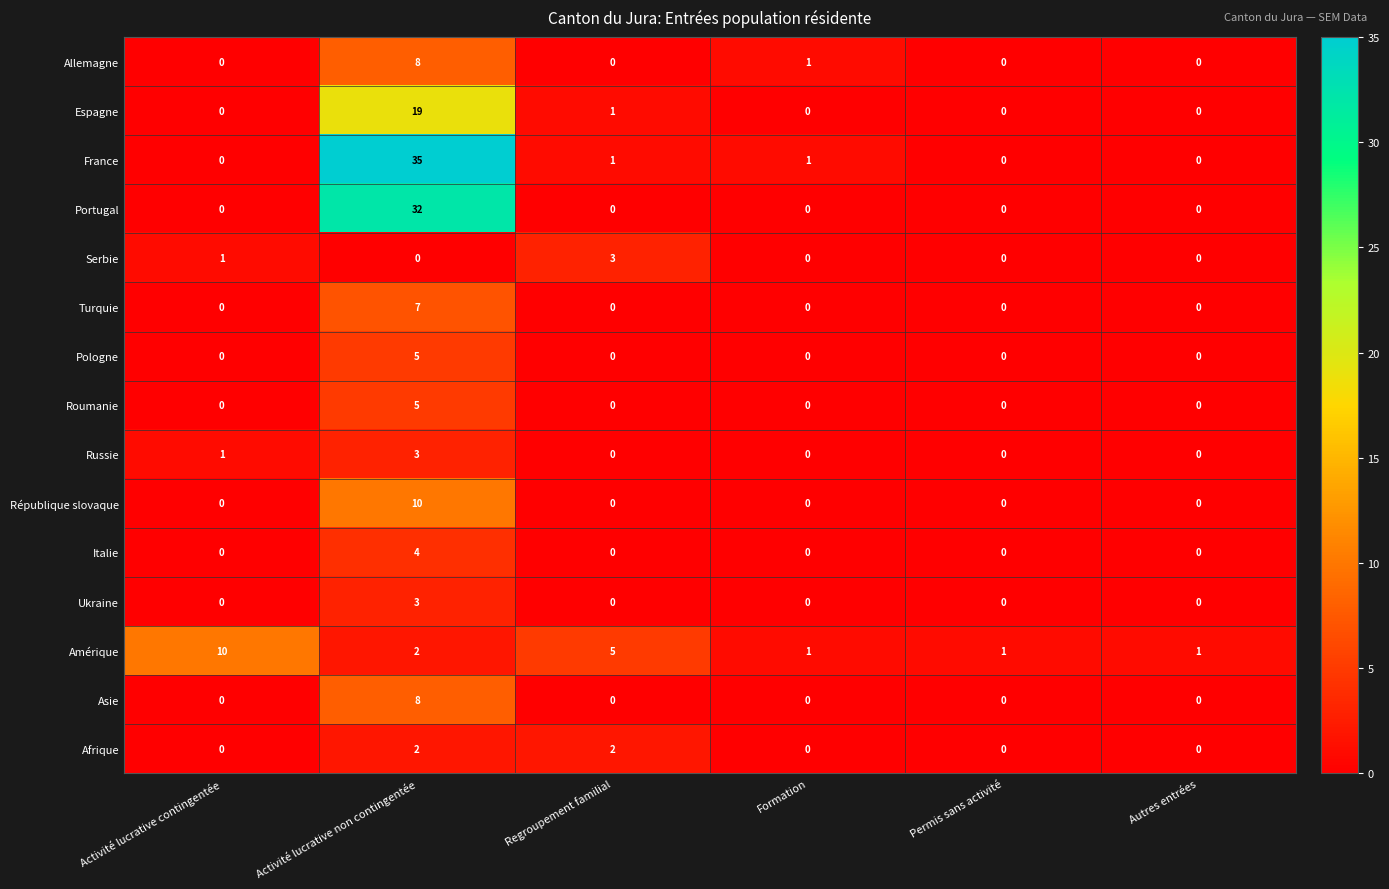

What is the greatest value displayed?

35